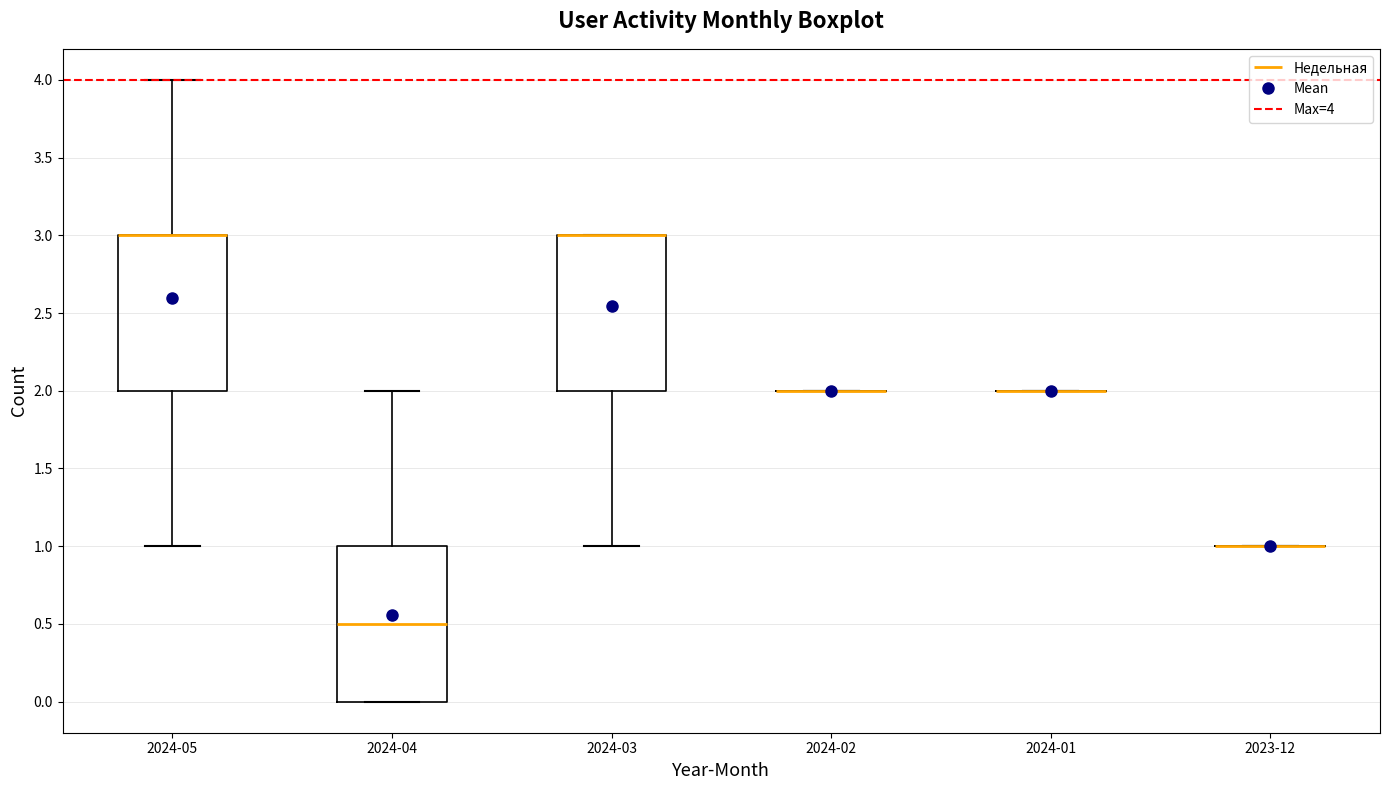

Reading left to right, transcribe this box plot: for each box, give where its median line is, the range the box spans, and where its two whiskers end, as read against the y-axis. The values are not printed on the chart, so give them approximately, as read against the axis.

2024-05: median 3.0 (drawn on the box's upper edge), box 2.0 to 3.0, whiskers 1.0 to 4.0
2024-04: median 0.5, box 0.0 to 1.0, whiskers 0.0 to 2.0
2024-03: median 3.0 (drawn on the box's upper edge), box 2.0 to 3.0, whiskers 1.0 to 3.0
2024-02: box collapsed to a line at 2.0, whiskers 2.0 to 2.0
2024-01: box collapsed to a line at 2.0, whiskers 2.0 to 2.0
2023-12: box collapsed to a line at 1.0, whiskers 1.0 to 1.0